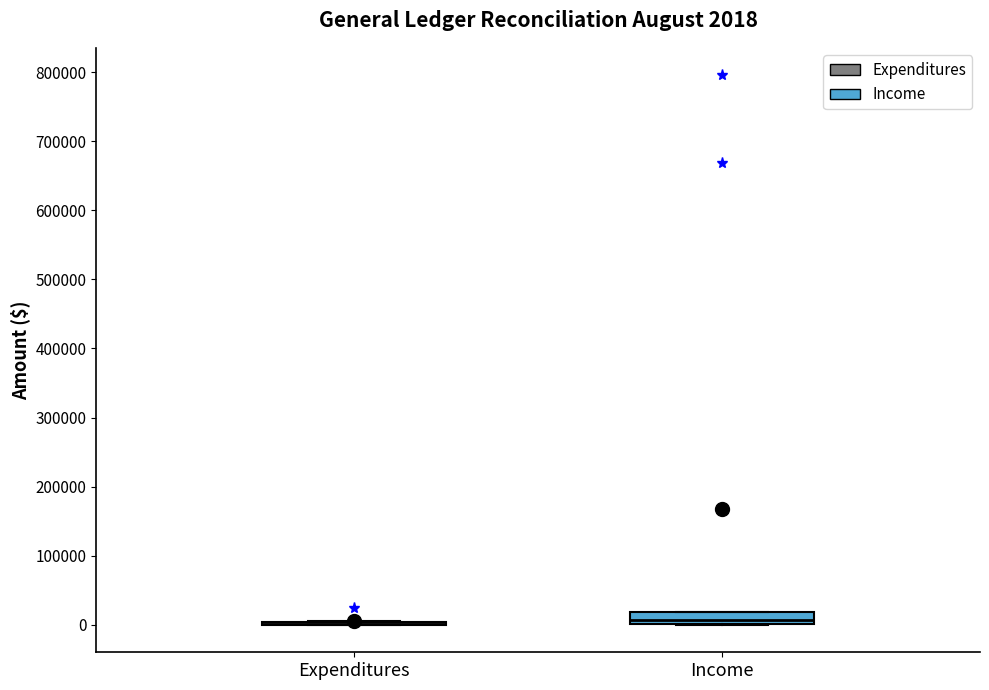

Comparing the boxes themselves (not the whiskers), which one is the tallest?

Income